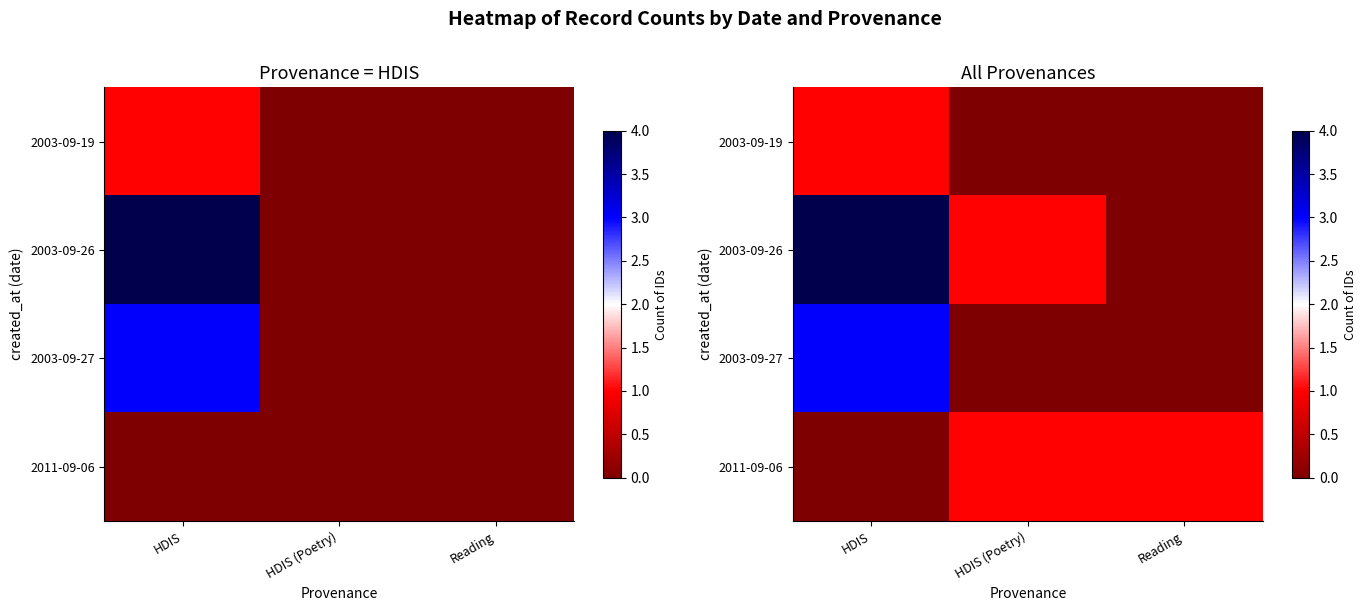

Where is 2003-09-27 nearest to the value 1?

HDIS (Poetry)